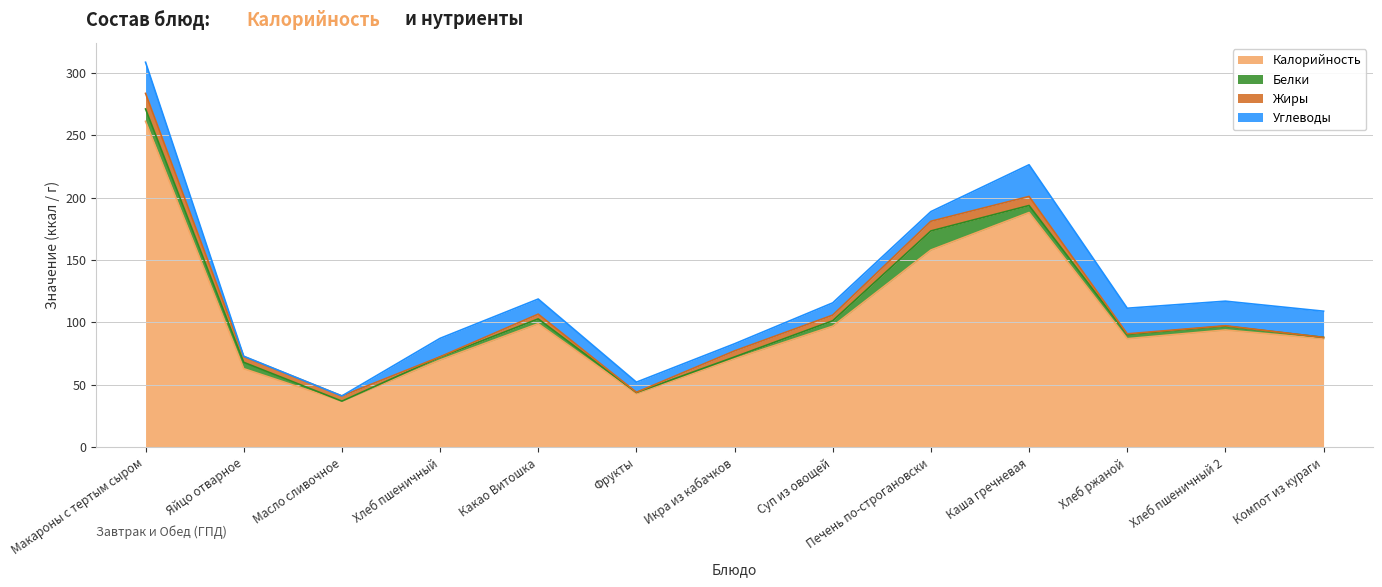

True or false: Белки and Калорийность cross at least once.

False